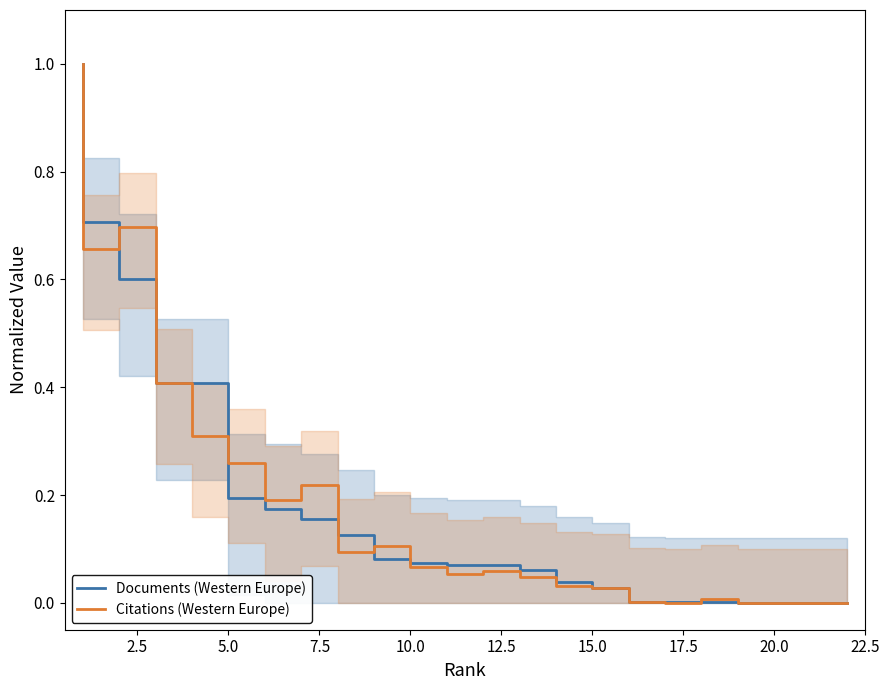

The value of Citations (Western Europe) at 10.0 is 0.2. True or false?

False